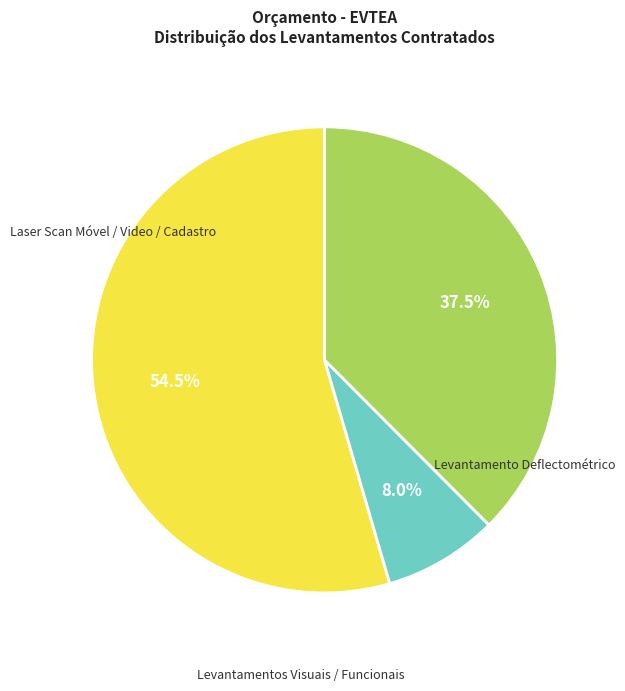

Is there a majority slice in this chart?

Yes